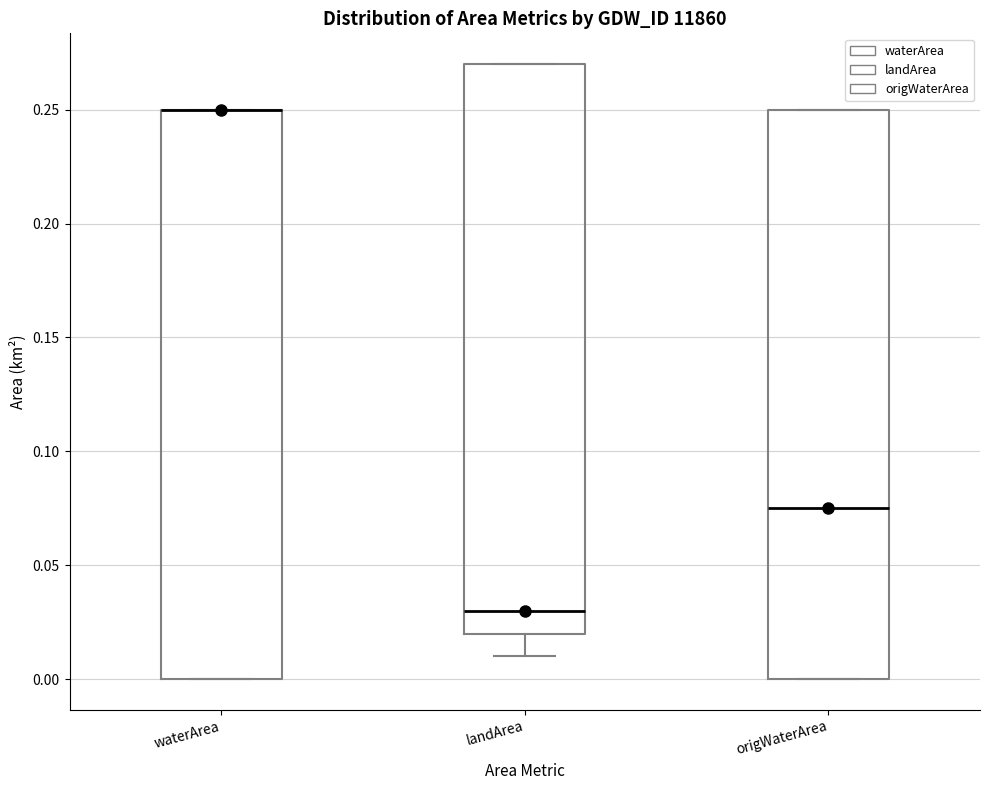

Where is the lower edge of the box for origWaterArea on the y-axis? The values are not printed on the chart, so give them approximately, as read against the axis.

0.000